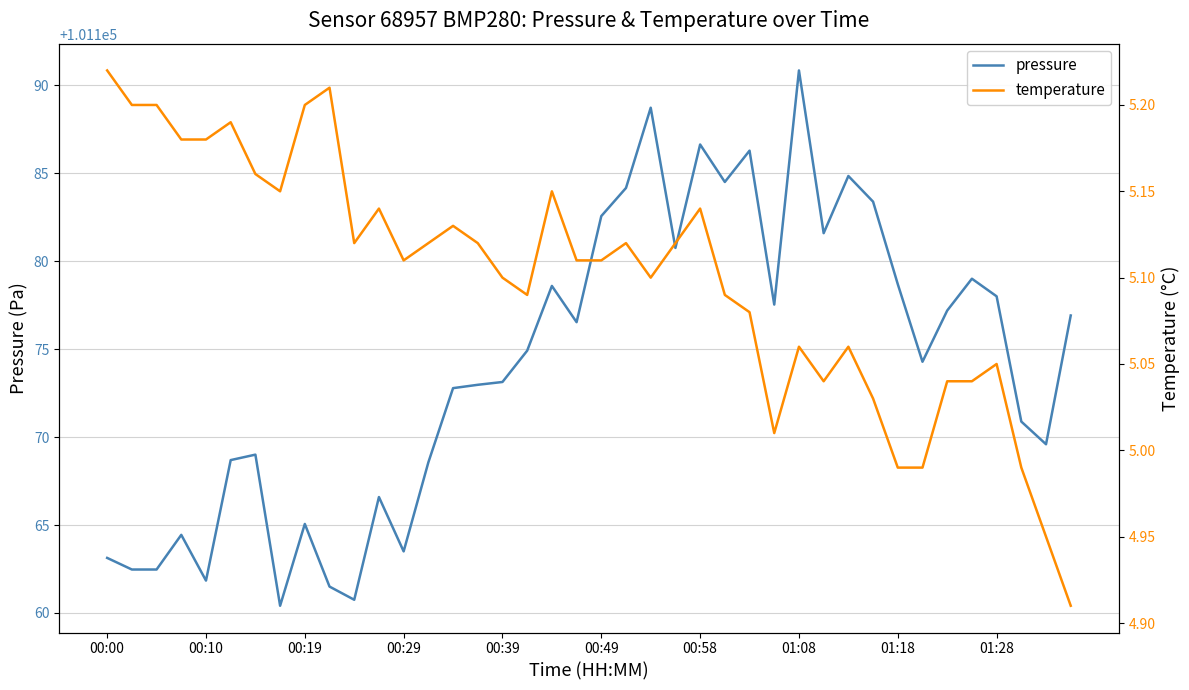

How many values in the pressure series exceed 101174?

21